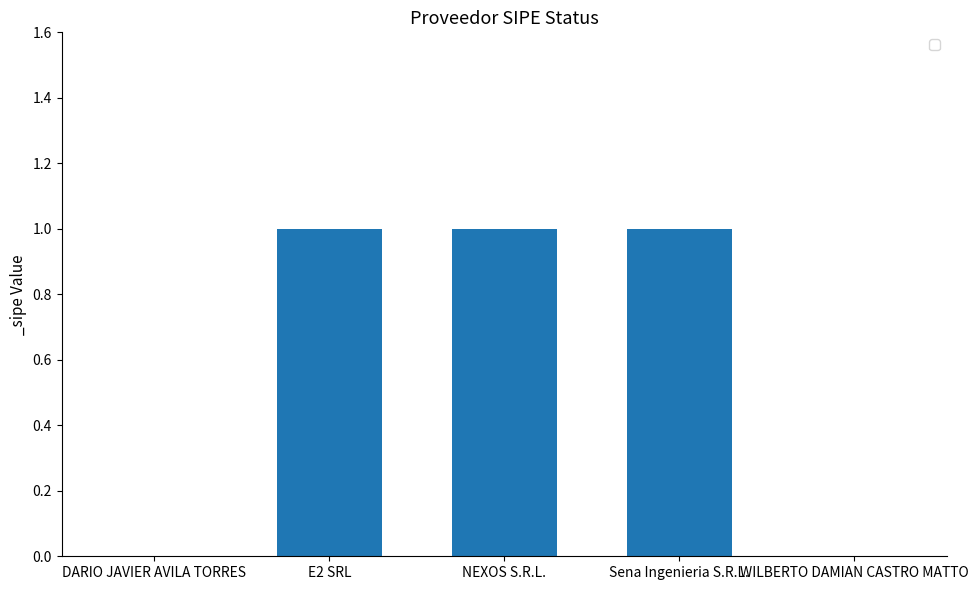

What is the ratio of the value at Sena Ingenieria S.R.L. to the value at NEXOS S.R.L.?

1.0